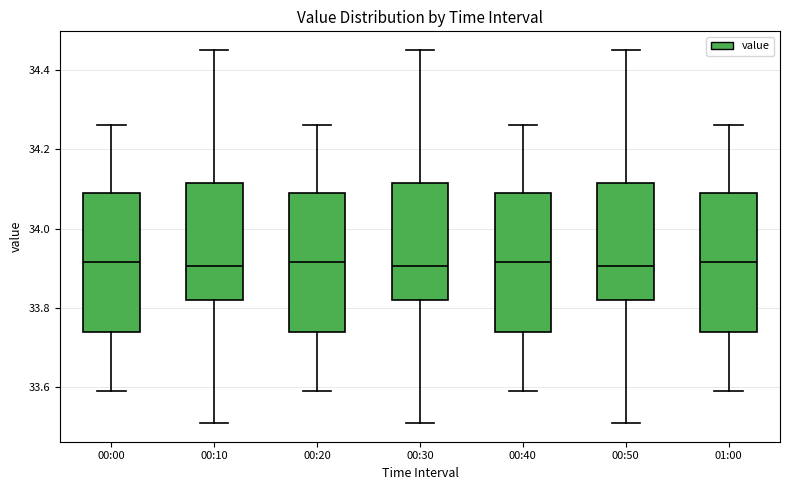

Where is the upper edge of the box for 01:00 on the y-axis? The values are not printed on the chart, so give them approximately, as read against the axis.

34.10